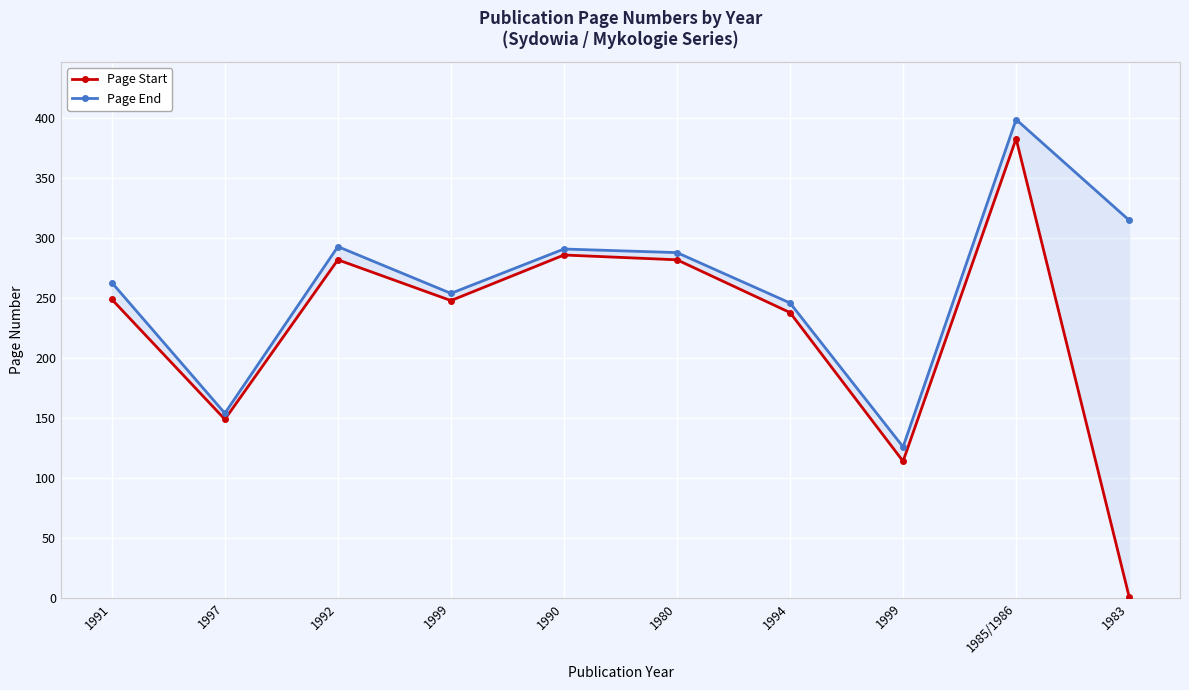

True or false: Page Start and Page End cross at least once.

False